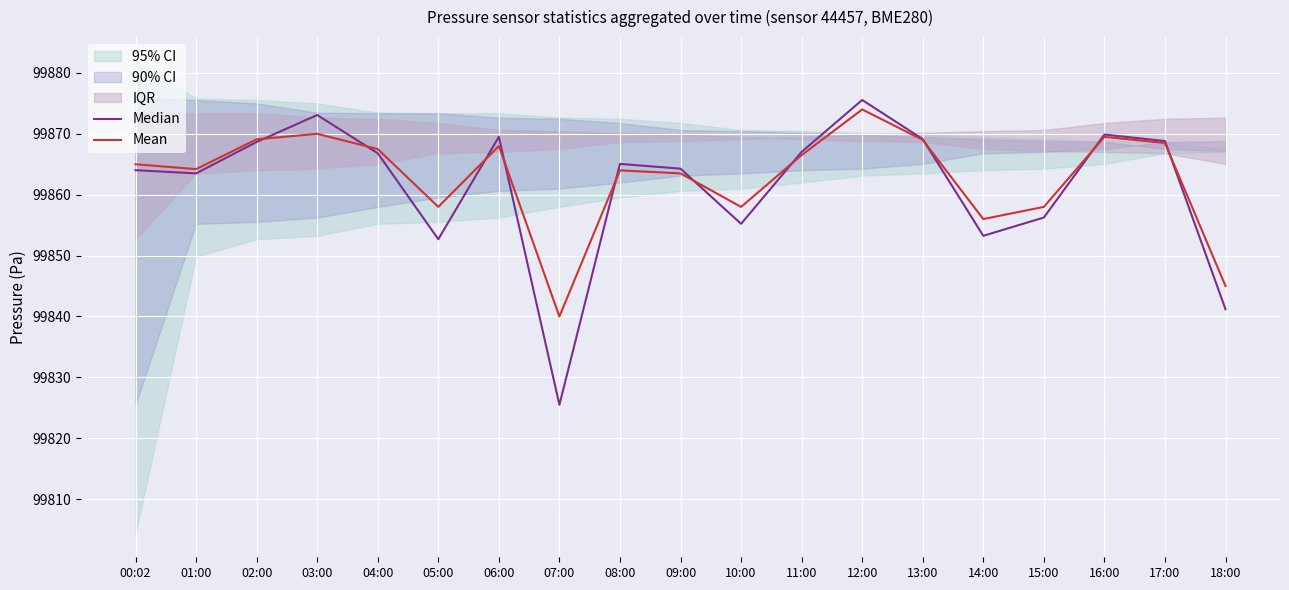

How many intersections are there between Mean and Median?

10